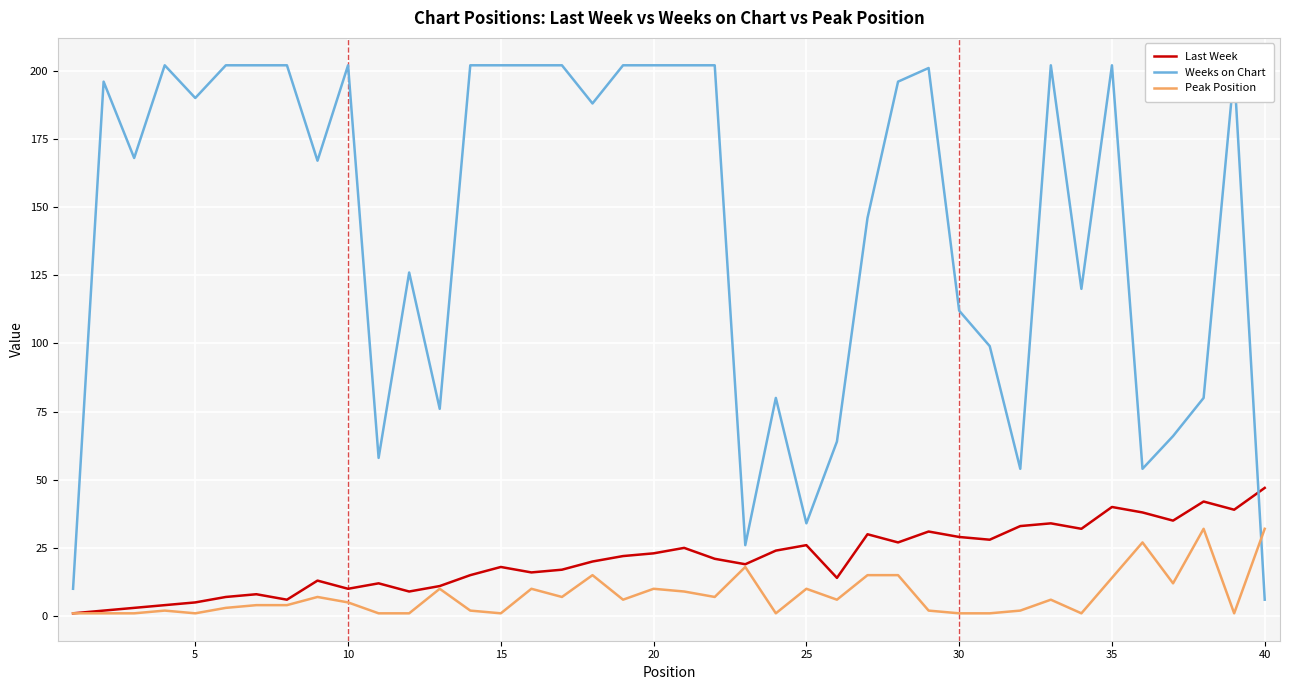

Which series has the largest total across all categories?

Weeks on Chart